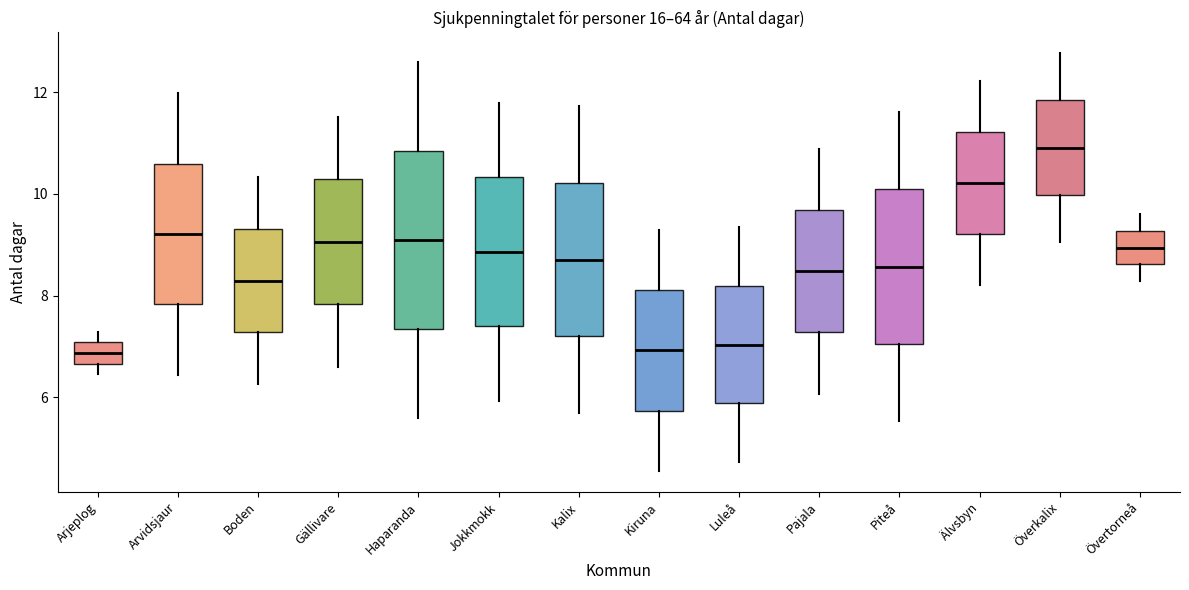

Where does the median line of the box for Kiruna sit on the y-axis? The values are not printed on the chart, so give them approximately, as read against the axis.

7.0